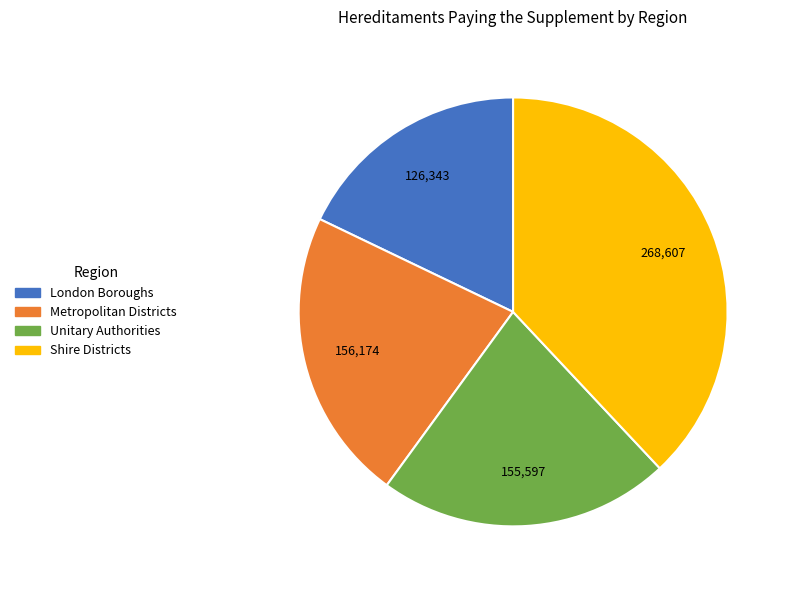

True or false: London Boroughs accounts for 18% of the total.

True